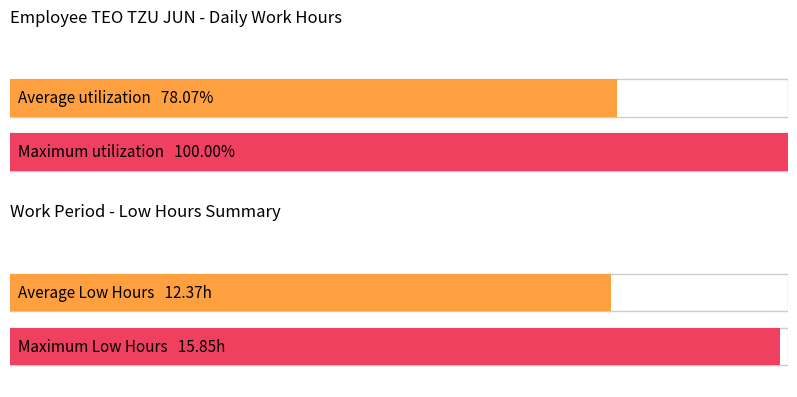

Are the bars horizontal?

Yes